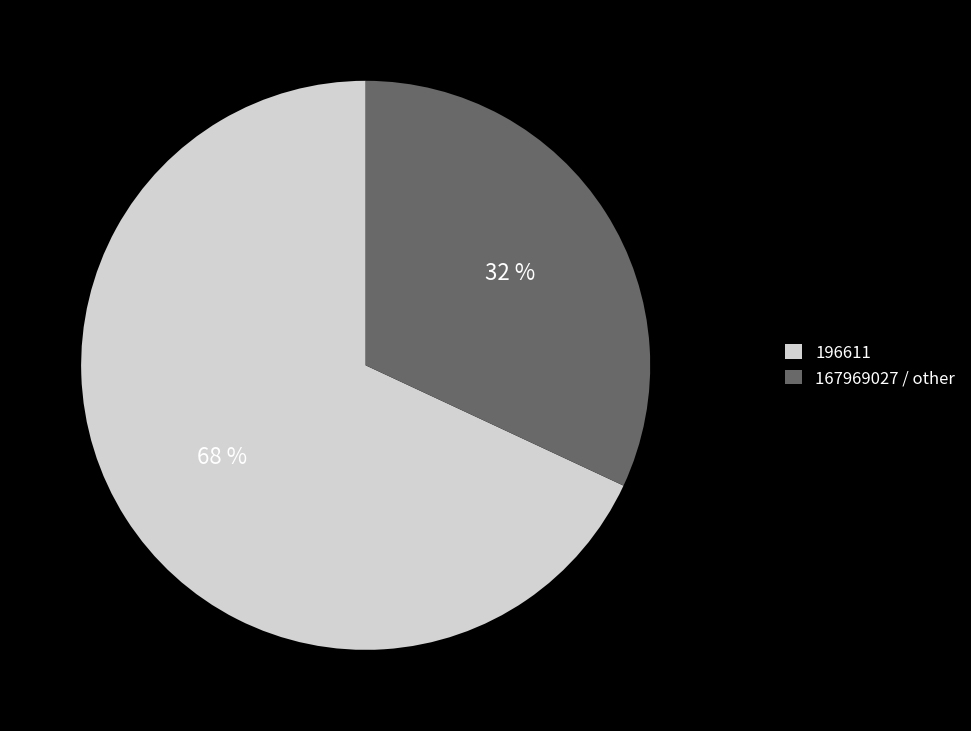

To the nearest percent, what percentage of the pie is 196611?

68%